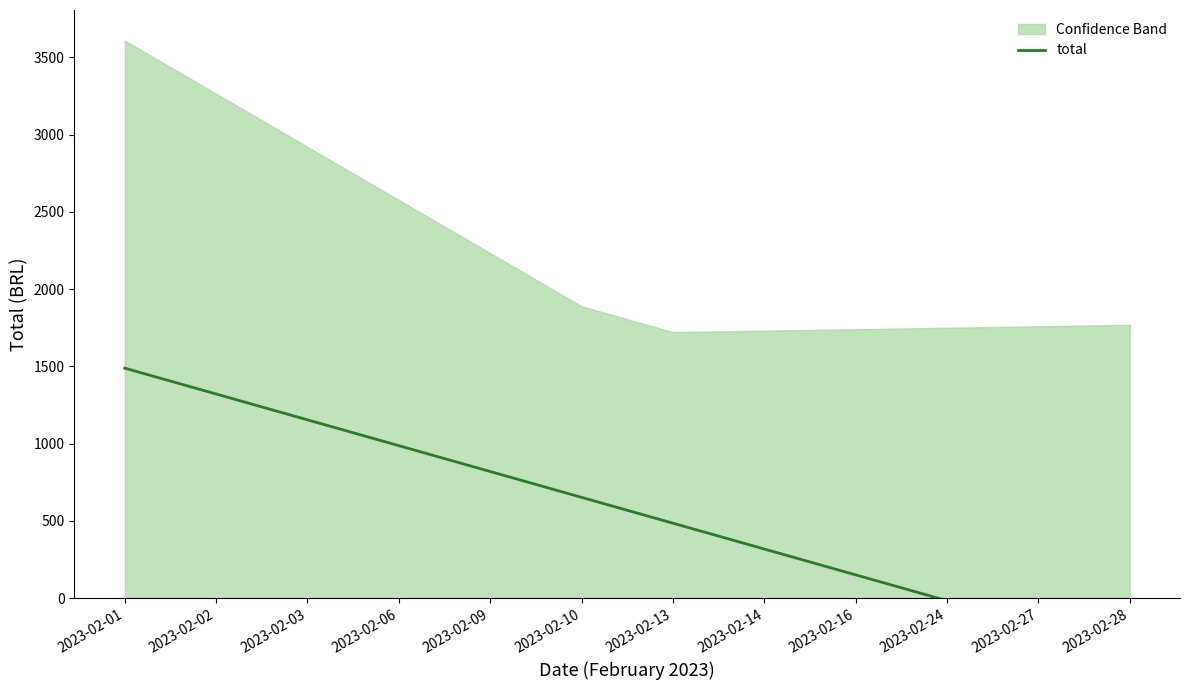

Approximately how many times larger is the value at 2023-02-14 compared to 2023-02-13?

0.7